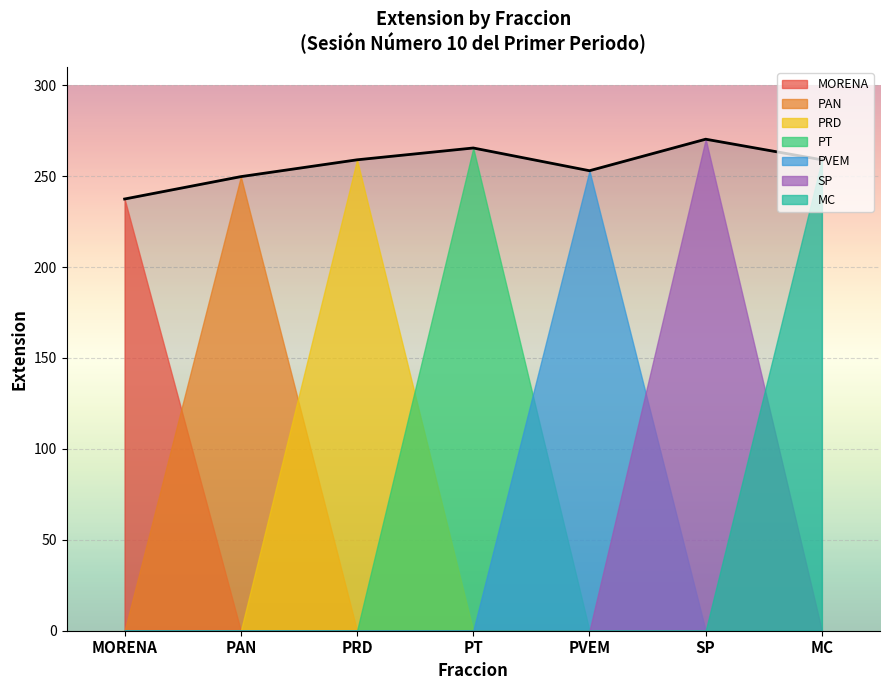

What is the value of the 3rd point from the left?

259.0